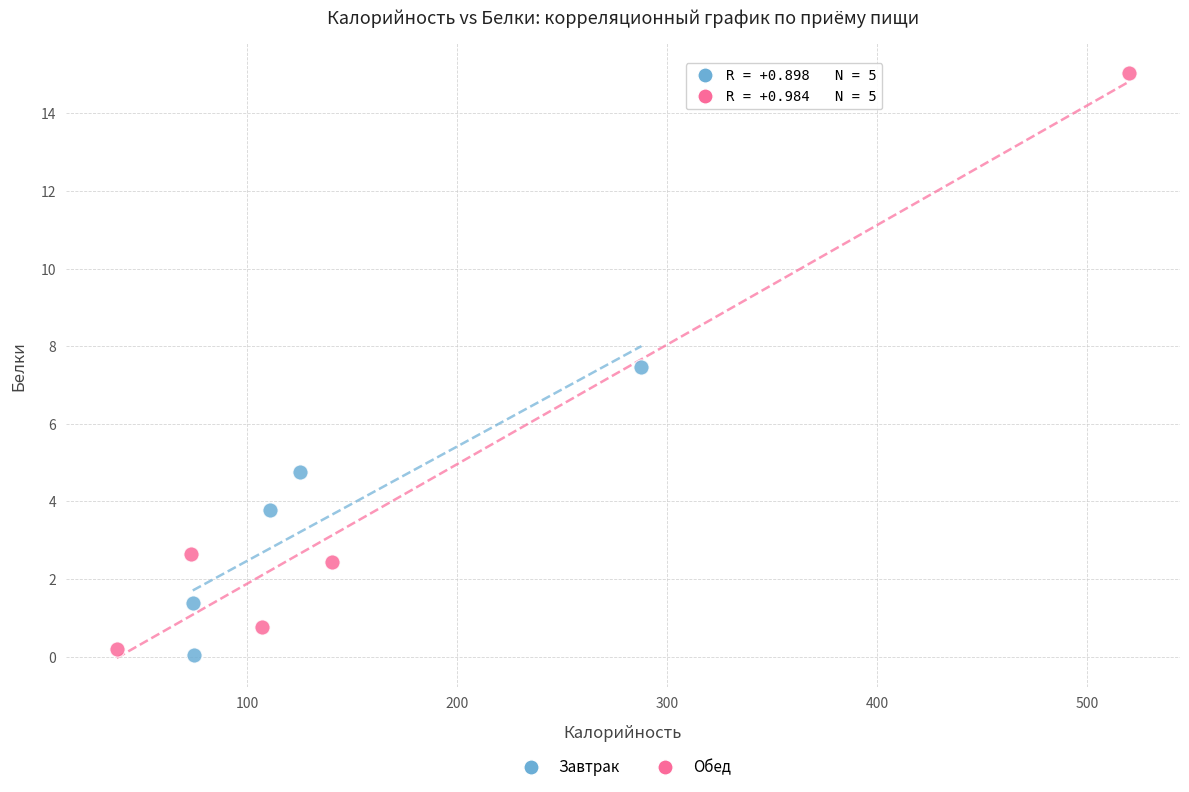

Which series has the largest Y range (max minus min)?

Обед